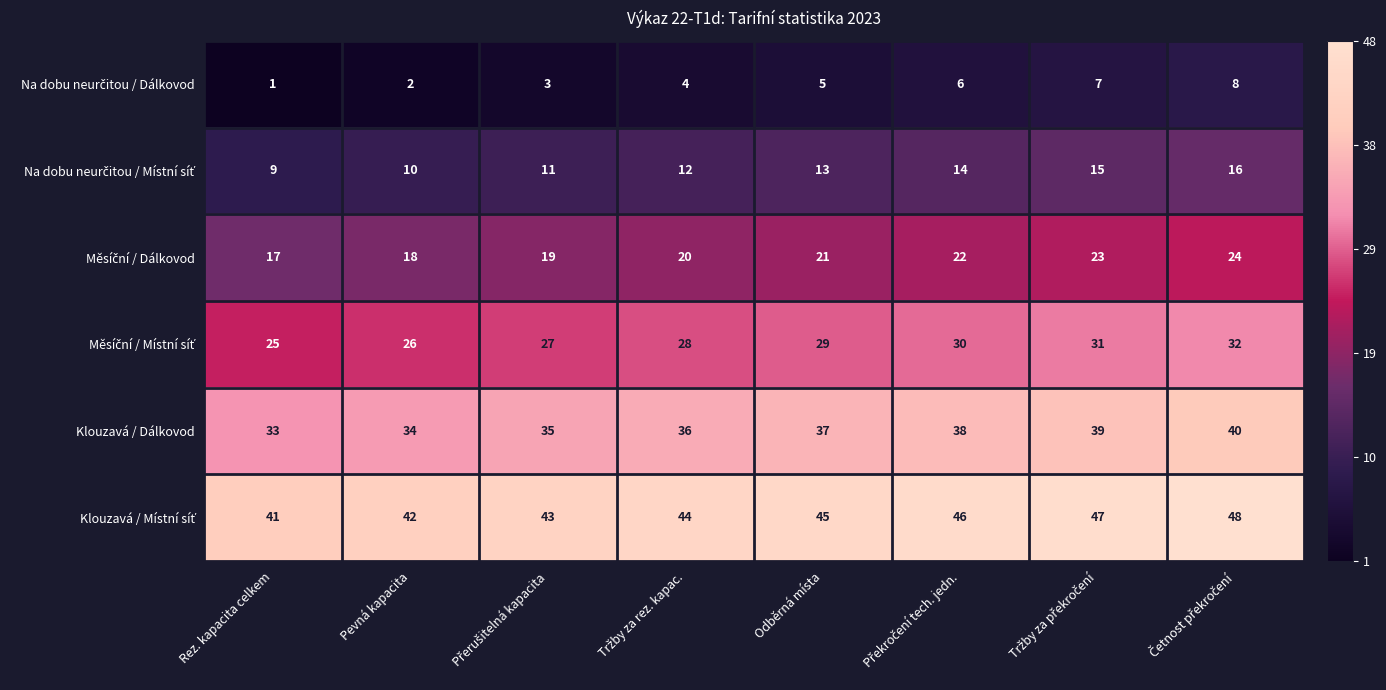

At how many categories does at least one series exceed 20?

8